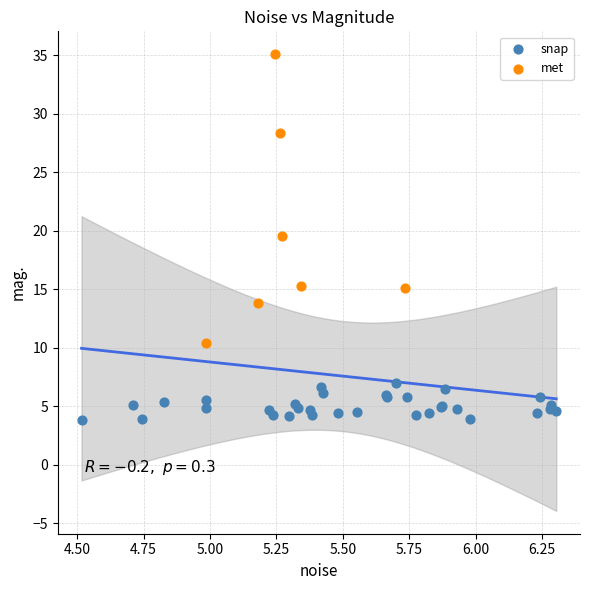

What are all the series names shown in the legend?

snap, met